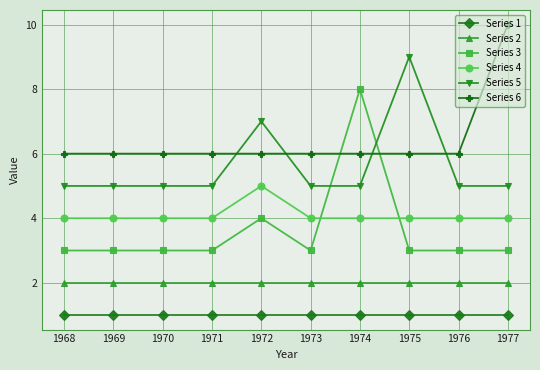

Reading left to right, transcribe all the data shown in this chart.

Series 1: 1968=1	1969=1	1970=1	1971=1	1972=1	1973=1	1974=1	1975=1	1976=1	1977=1
Series 2: 1968=2	1969=2	1970=2	1971=2	1972=2	1973=2	1974=2	1975=2	1976=2	1977=2
Series 3: 1968=3	1969=3	1970=3	1971=3	1972=4	1973=3	1974=8	1975=3	1976=3	1977=3
Series 4: 1968=4	1969=4	1970=4	1971=4	1972=5	1973=4	1974=4	1975=4	1976=4	1977=4
Series 5: 1968=5	1969=5	1970=5	1971=5	1972=7	1973=5	1974=5	1975=9	1976=5	1977=5
Series 6: 1968=6	1969=6	1970=6	1971=6	1972=6	1973=6	1974=6	1975=6	1976=6	1977=10